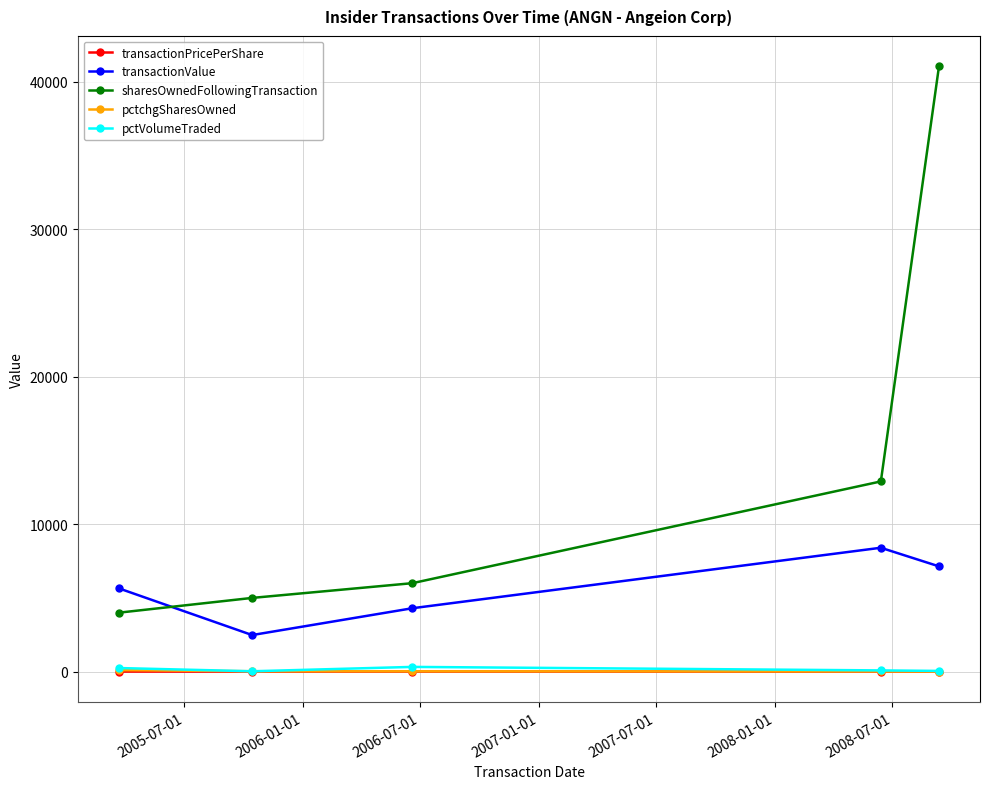

Which series has the largest total across all categories?

sharesOwnedFollowingTransaction